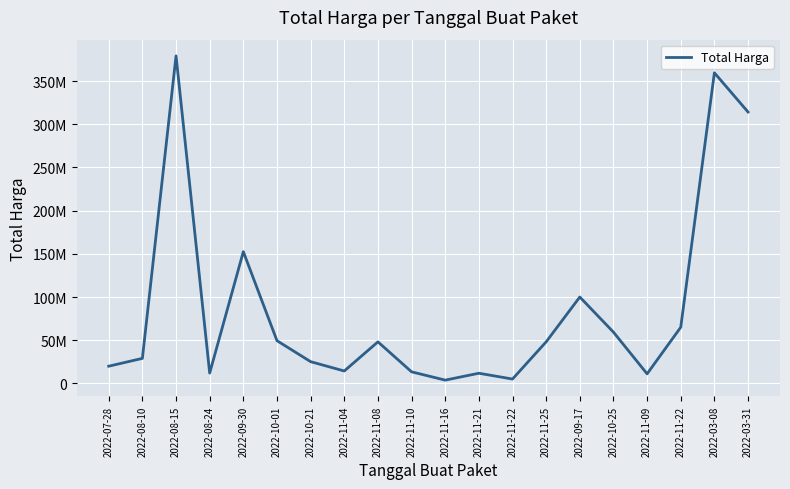

What is the change in value from 2022-08-10 to 2022-10-25?

+30375000